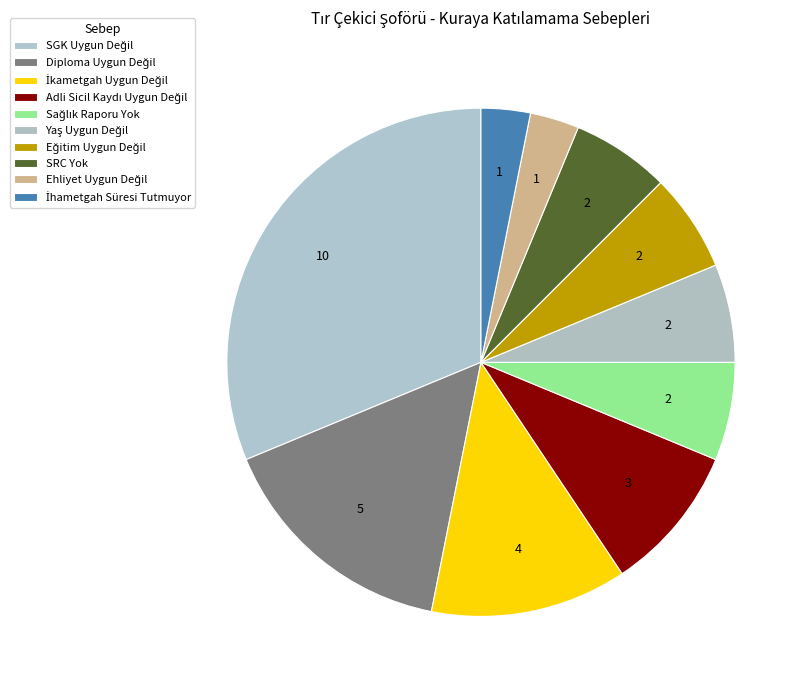

How many segments does this pie chart have?

10